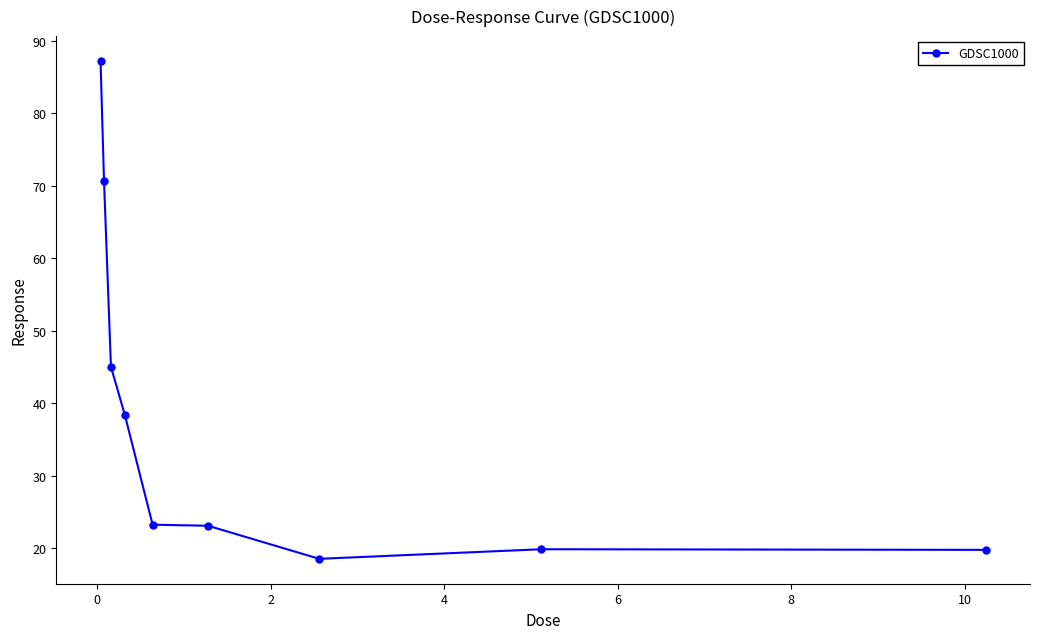

What is the value of the 2nd point from the left?

70.7